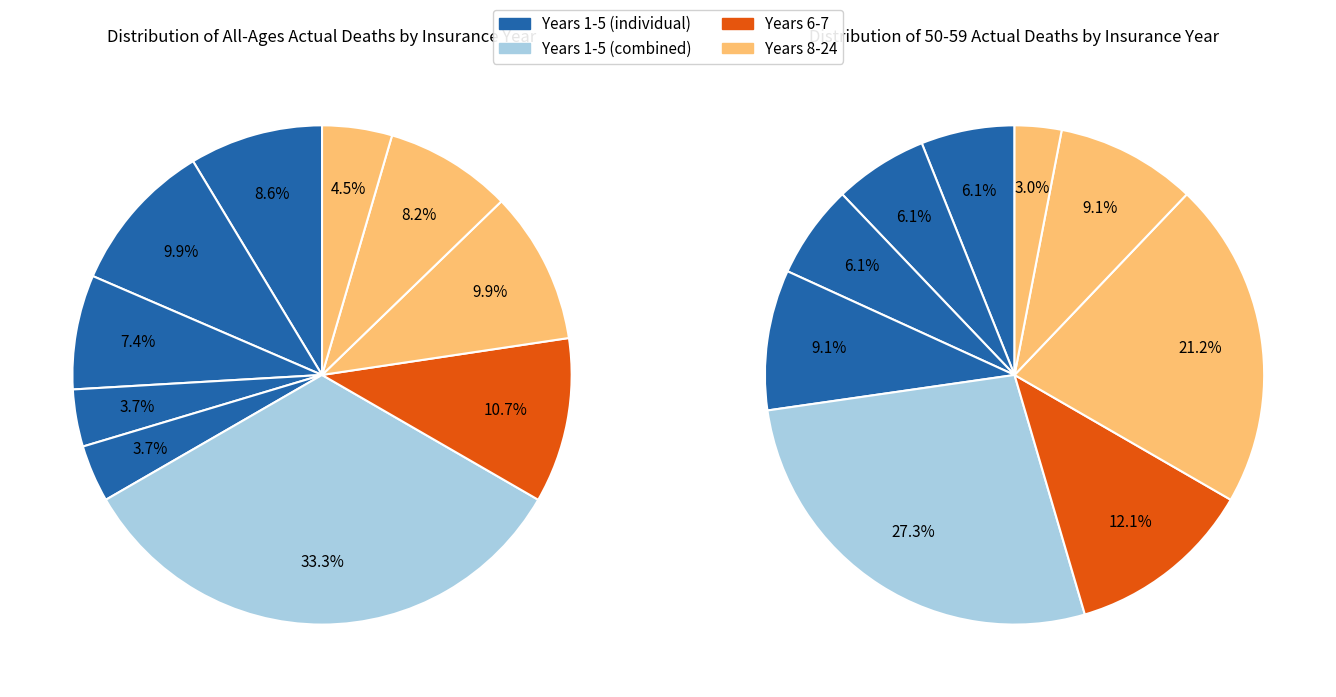

Count the number of slices in the pie.

10